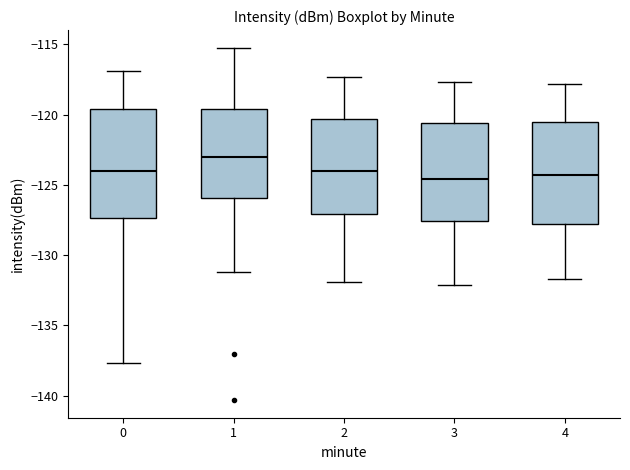

Reading left to right, read every box against the y-axis: the position of its median line, the range the box covers, and the ends of its whiskers. The values are not printed on the chart, so give them approximately, as read against the axis.

0: median -124.0, box -127.5 to -119.5, whiskers -137.5 to -117.0
1: median -123.0, box -126.0 to -119.5, whiskers -131.0 to -115.0
2: median -124.0, box -127.0 to -120.5, whiskers -132.0 to -117.5
3: median -124.5, box -127.5 to -120.5, whiskers -132.0 to -117.5
4: median -124.5, box -128.0 to -120.5, whiskers -131.5 to -118.0